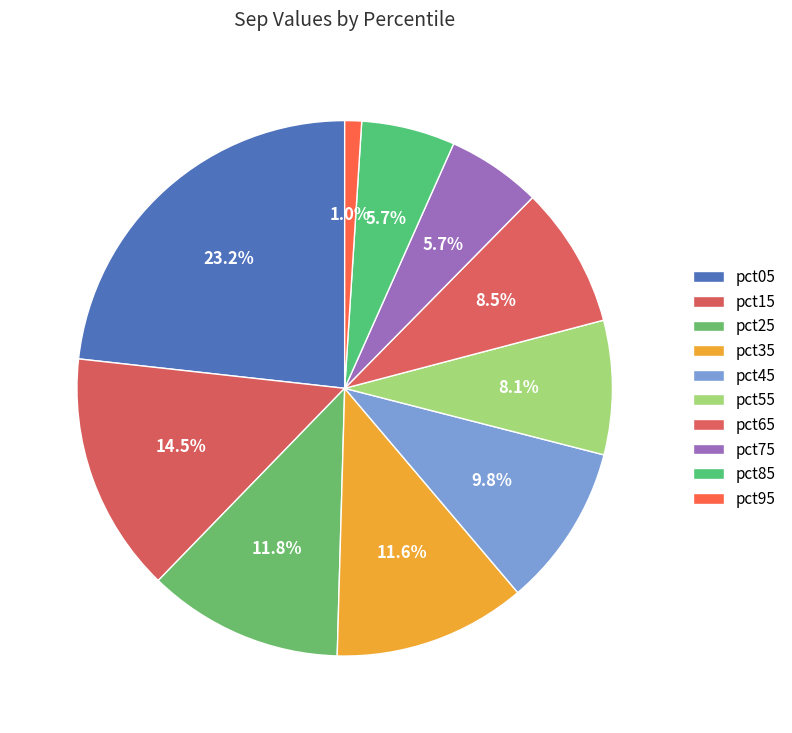

Count the number of slices in the pie.

10